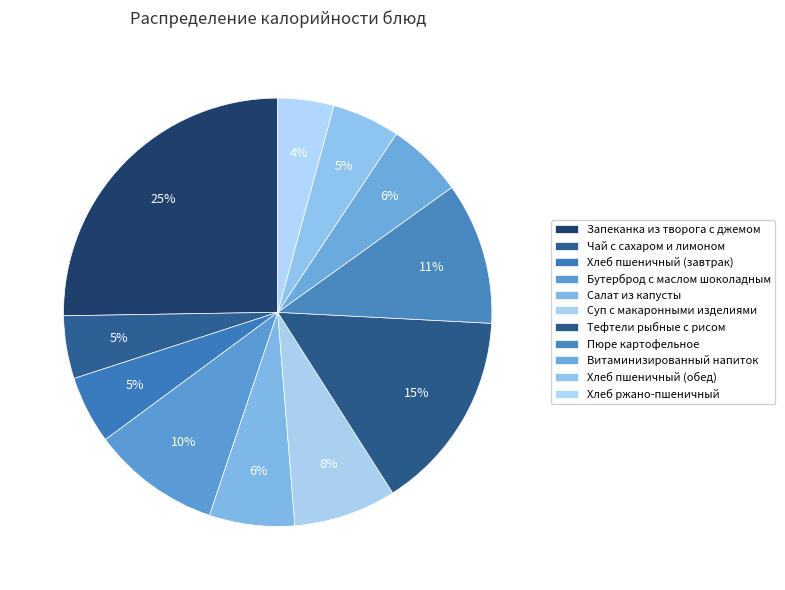

To the nearest percent, what is the average slice percentage?

9%